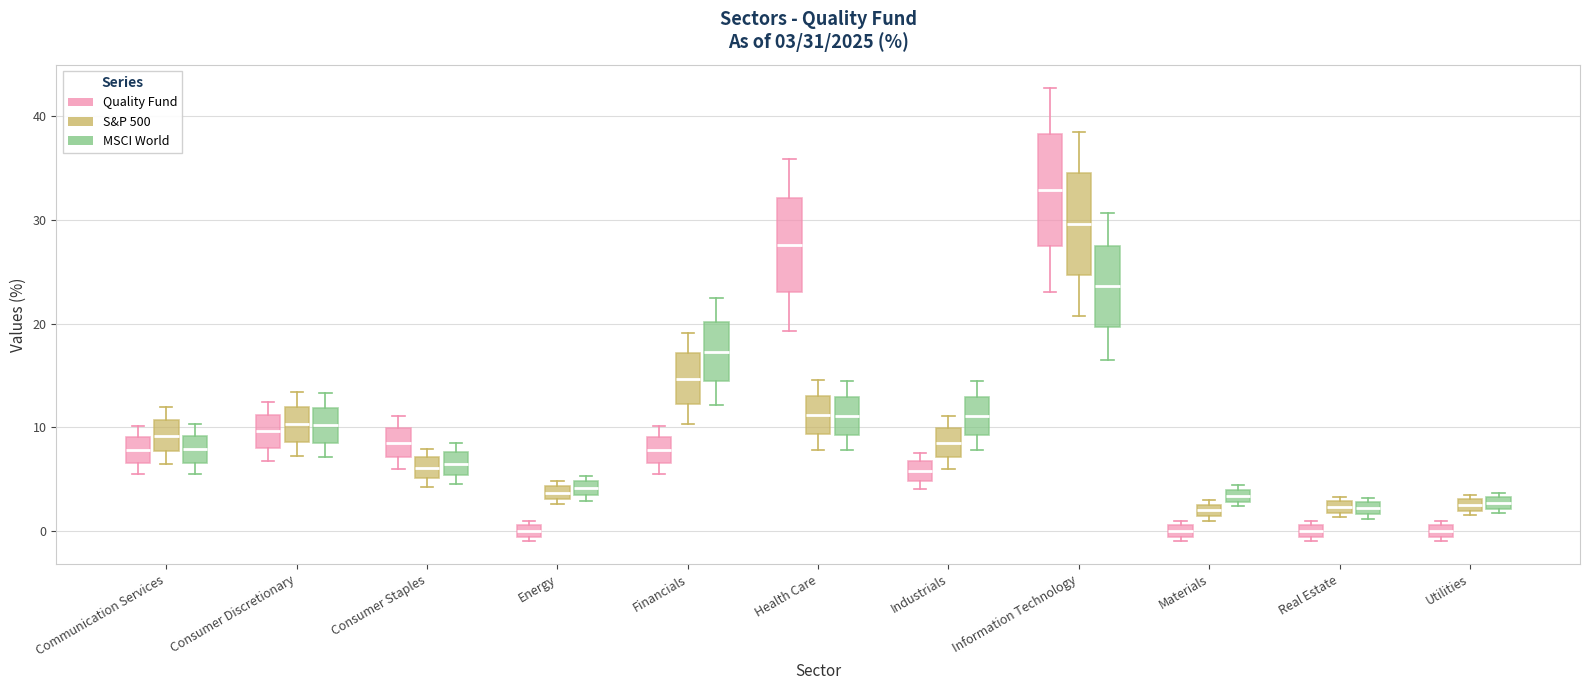

Which box has the highest median line?

Information Technology (Quality Fund)